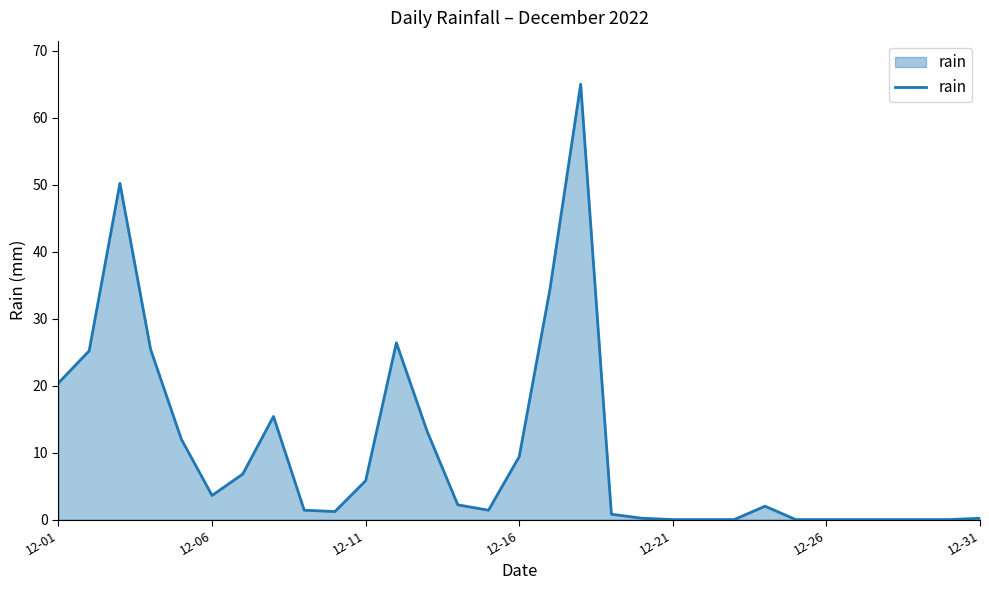

What is the maximum value shown in the chart?

65.0